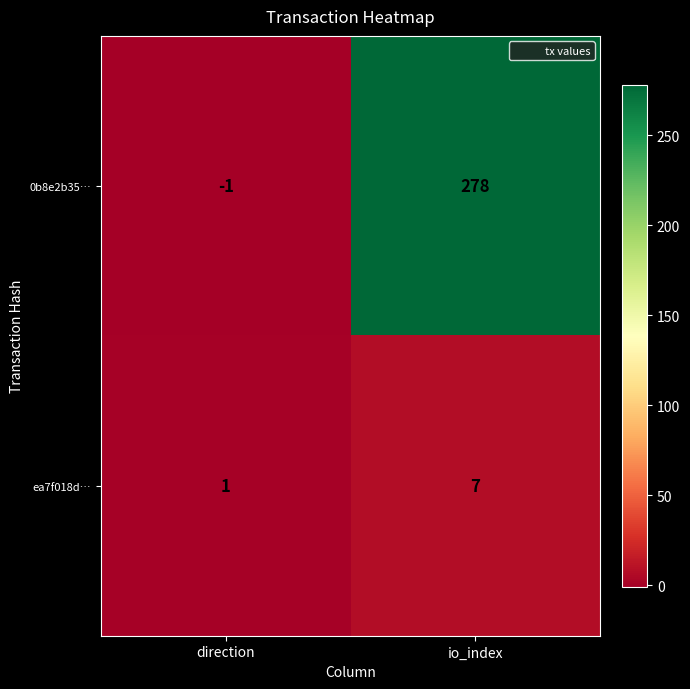

At which category is the sum across all series the highest?

io_index